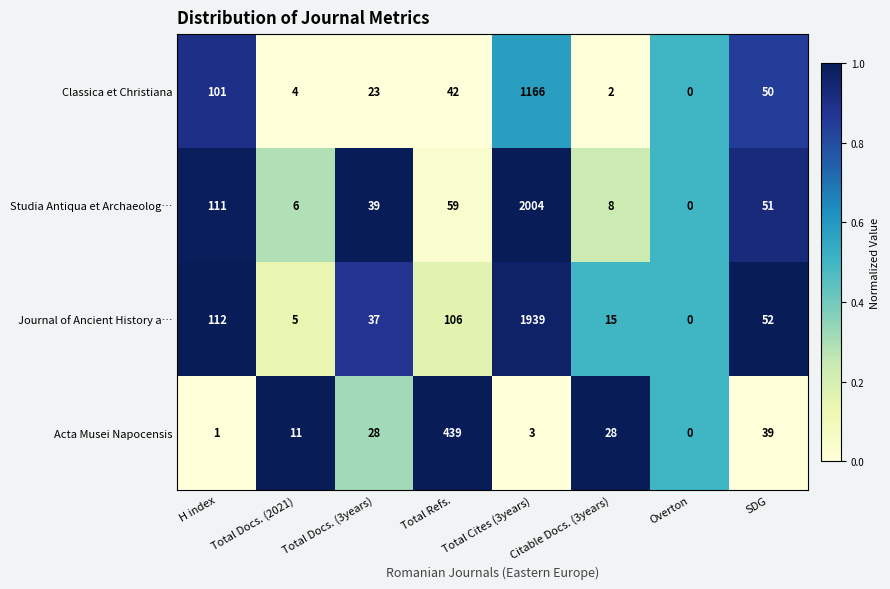

What is the greatest value displayed?

2004